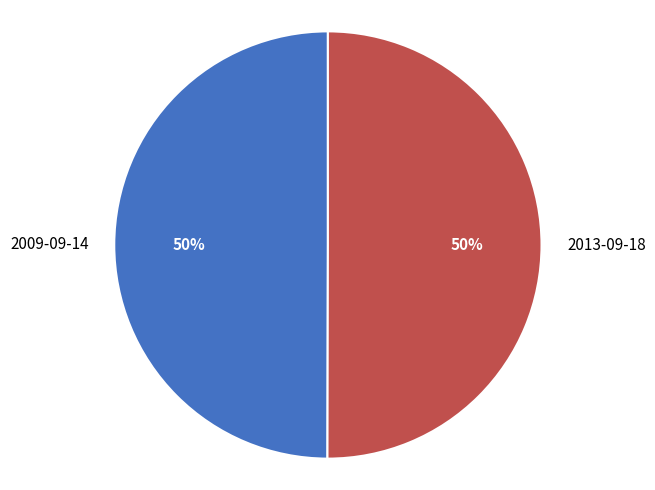

The 2009-09-14 slice represents 50% of the pie. True or false?

True